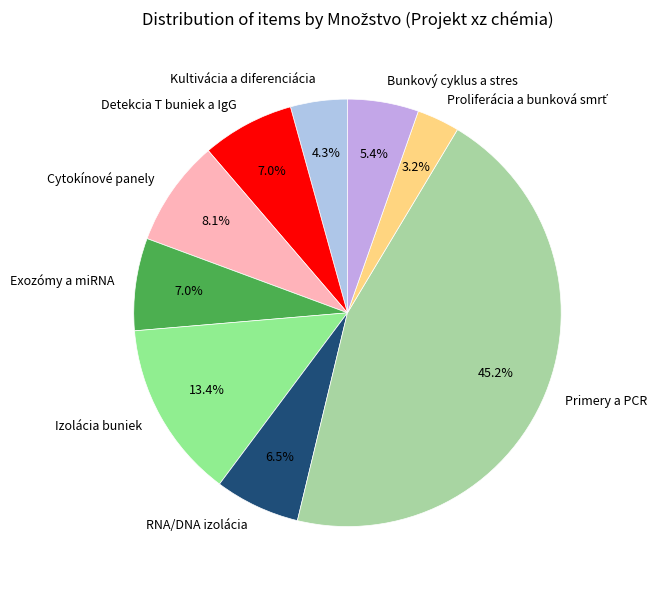

Combined, do Bunkový cyklus a stres and RNA/DNA izolácia account for over 50%?

No